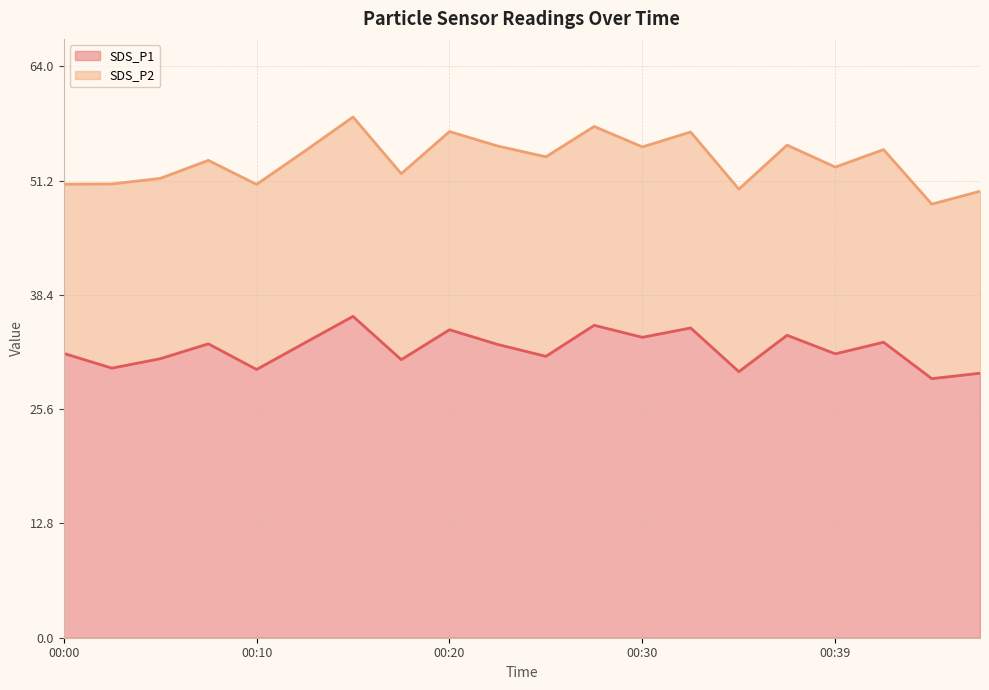

True or false: there are more than 1 points higher than both neighbors.

True